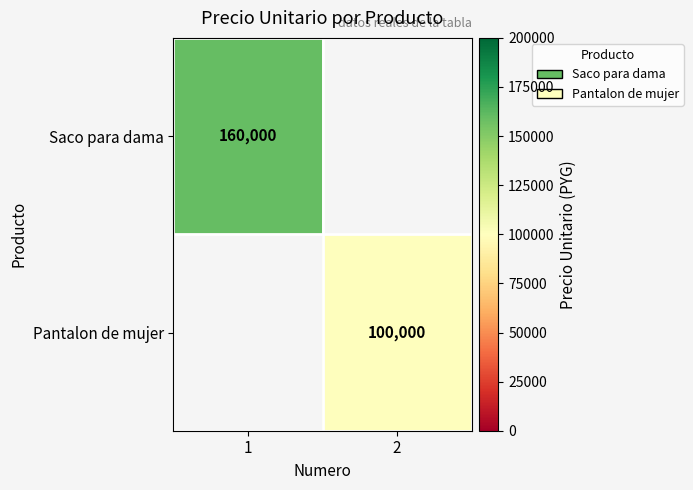

The Saco para dama series shows 234882 at 1. True or false?

False